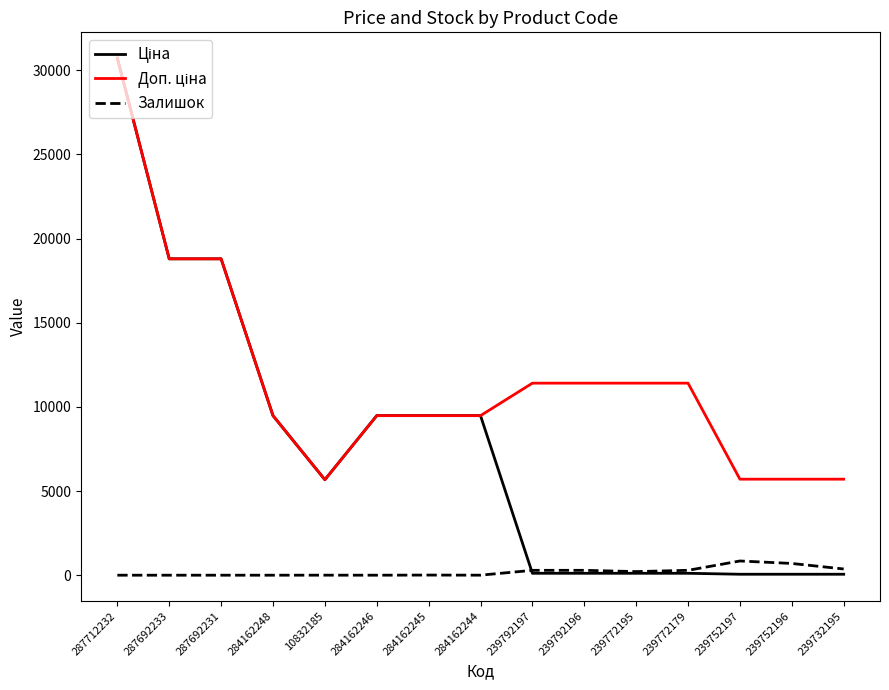

Is this an area chart (filled region under the line)?

No